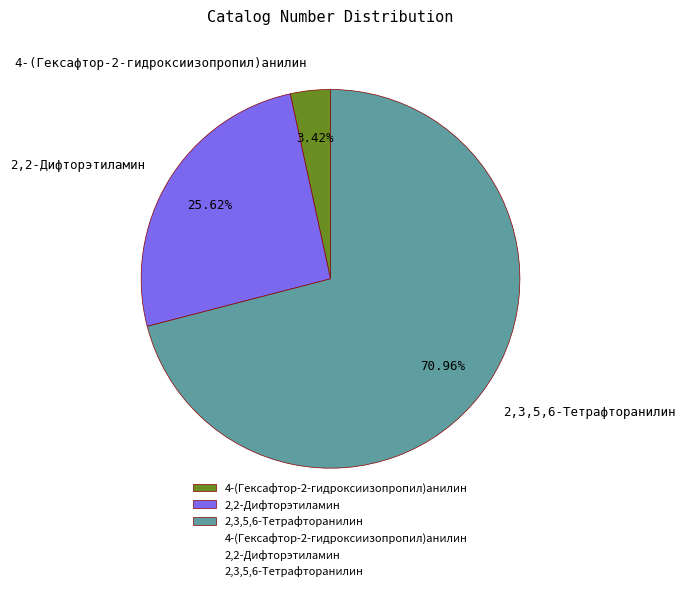

Rank the categories by value from highest to lowest.

2,3,5,6-Тетрафторанилин, 2,2-Дифторэтиламин, 4-(Гексафтор-2-гидроксиизопропил)анилин